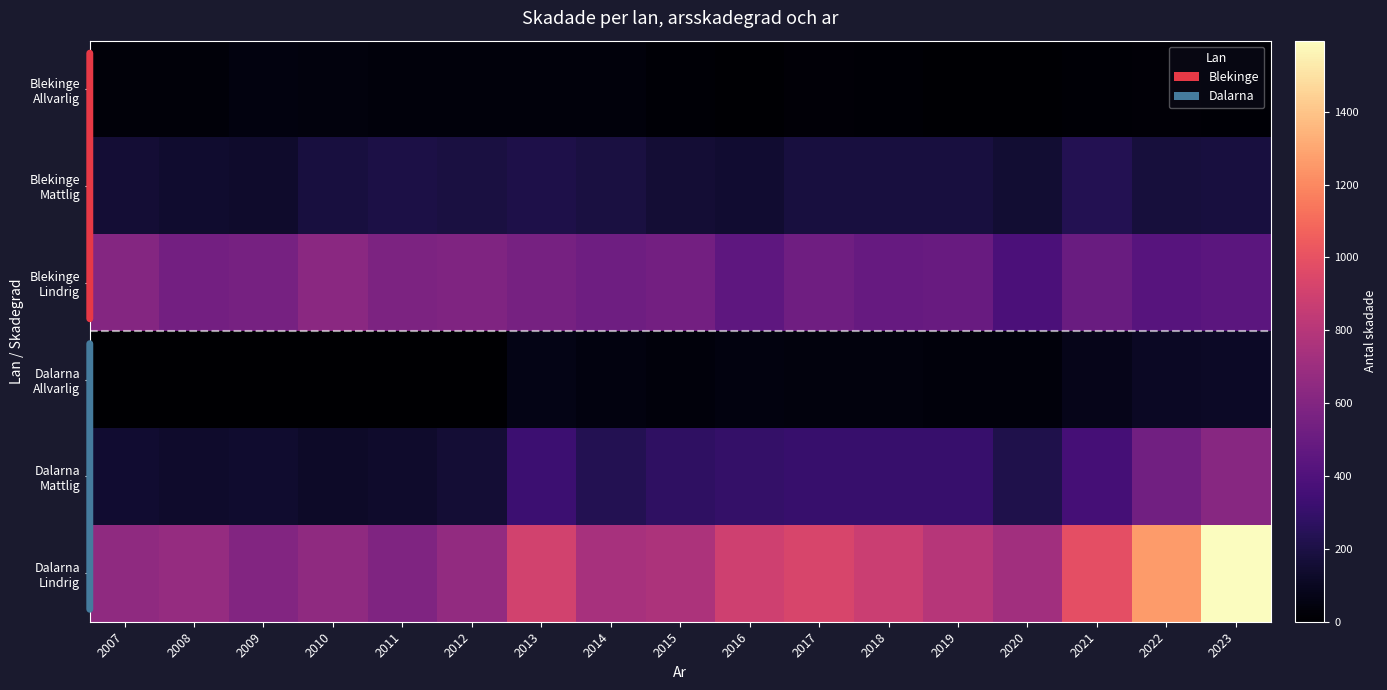

What is the maximum value shown in the chart?

1595